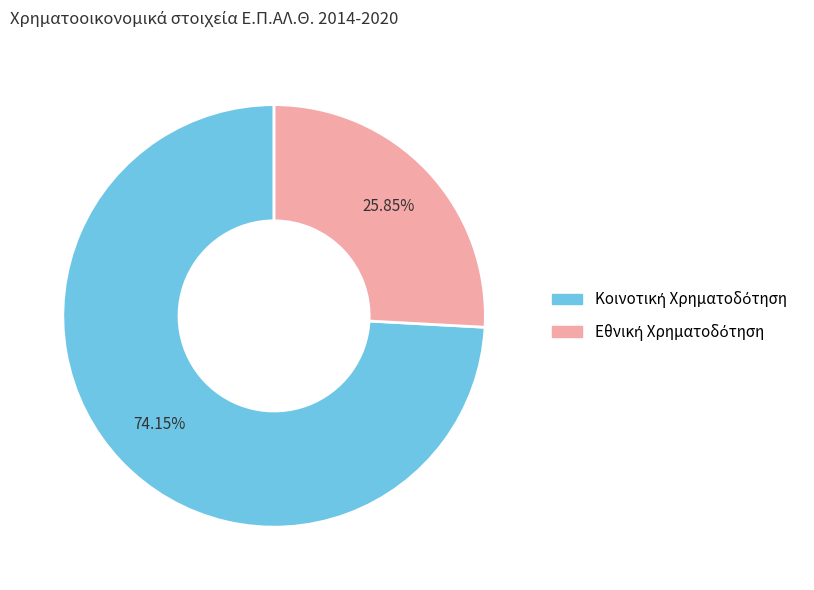

Is there any slice that represents more than half of the pie?

Yes